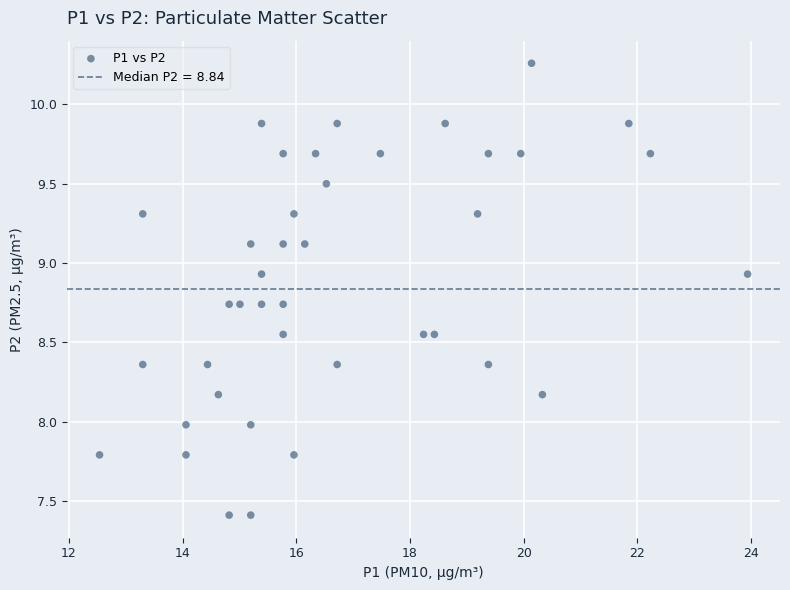

What is the range of X values (max minus min)?

11.4